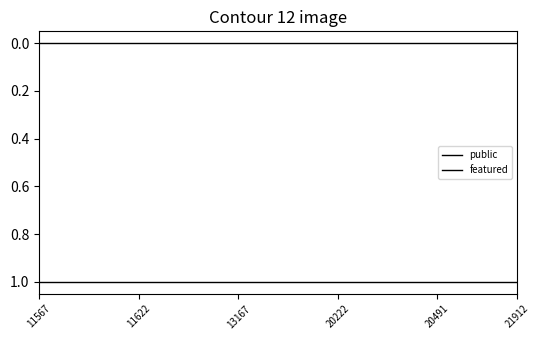

At which category is the sum across all series the highest?

11567